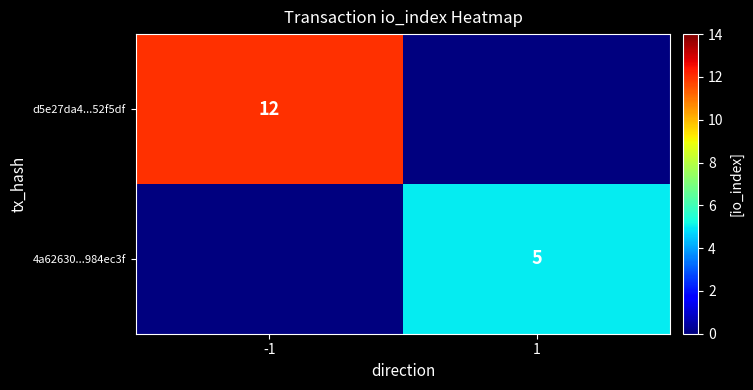

Is it true that 4a62630...984ec3f equals 8 at 1?

False